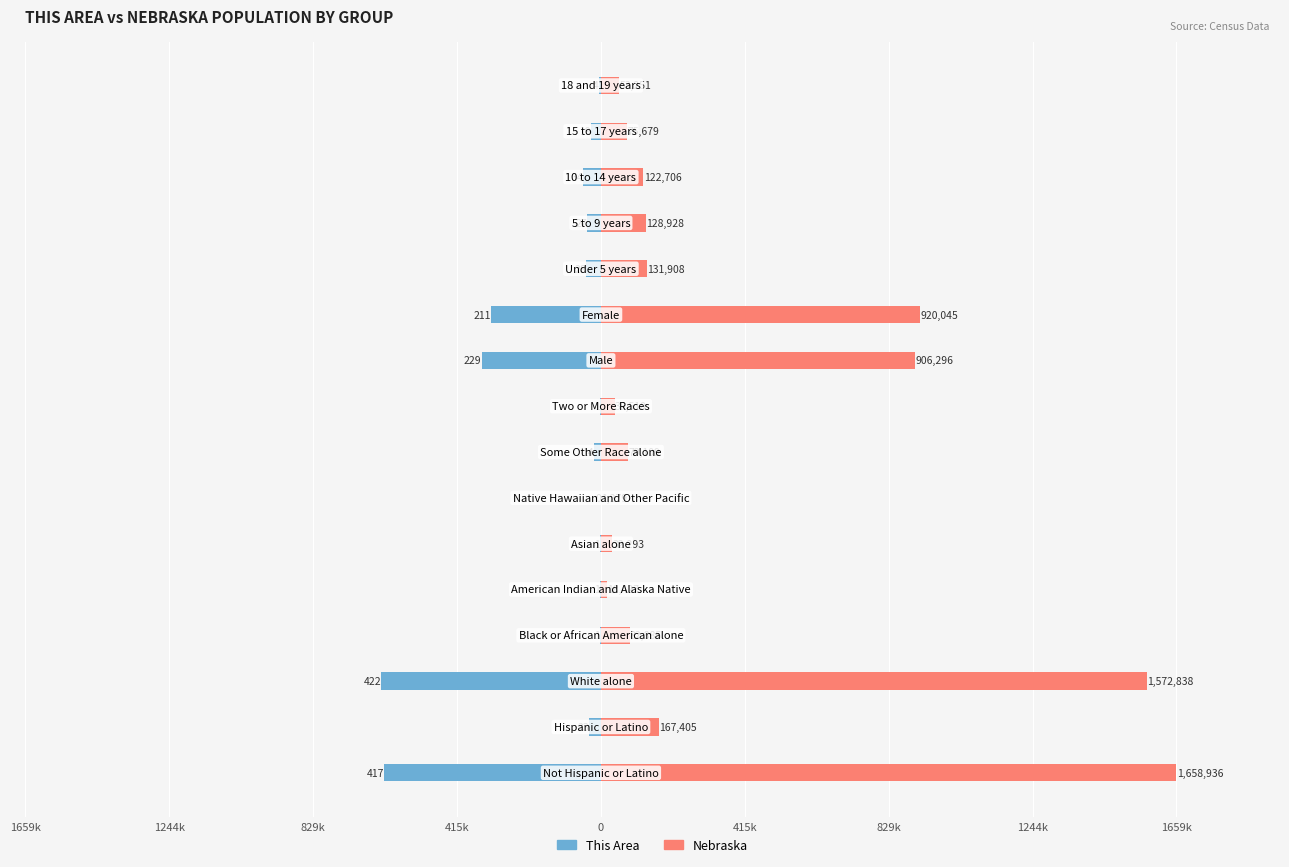

What is the average value of the Nebraska series?

374.5